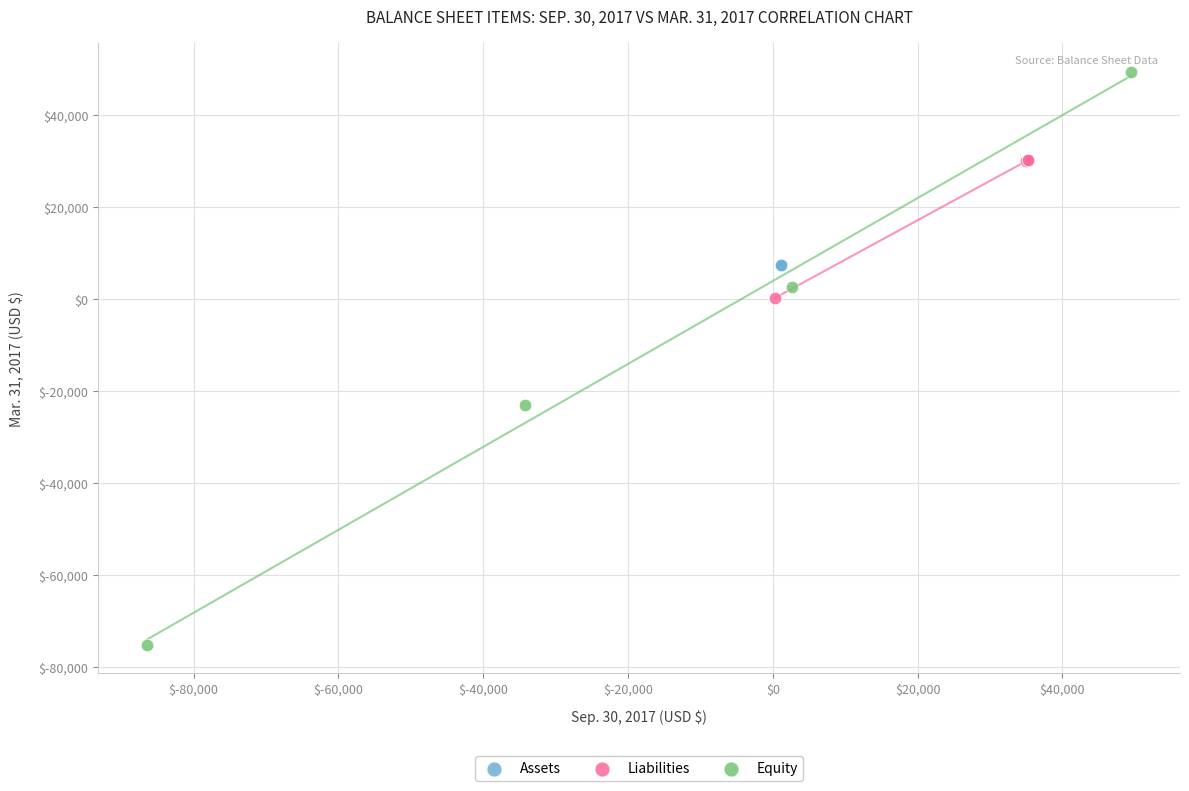

Which series contains the highest Y value?

Equity